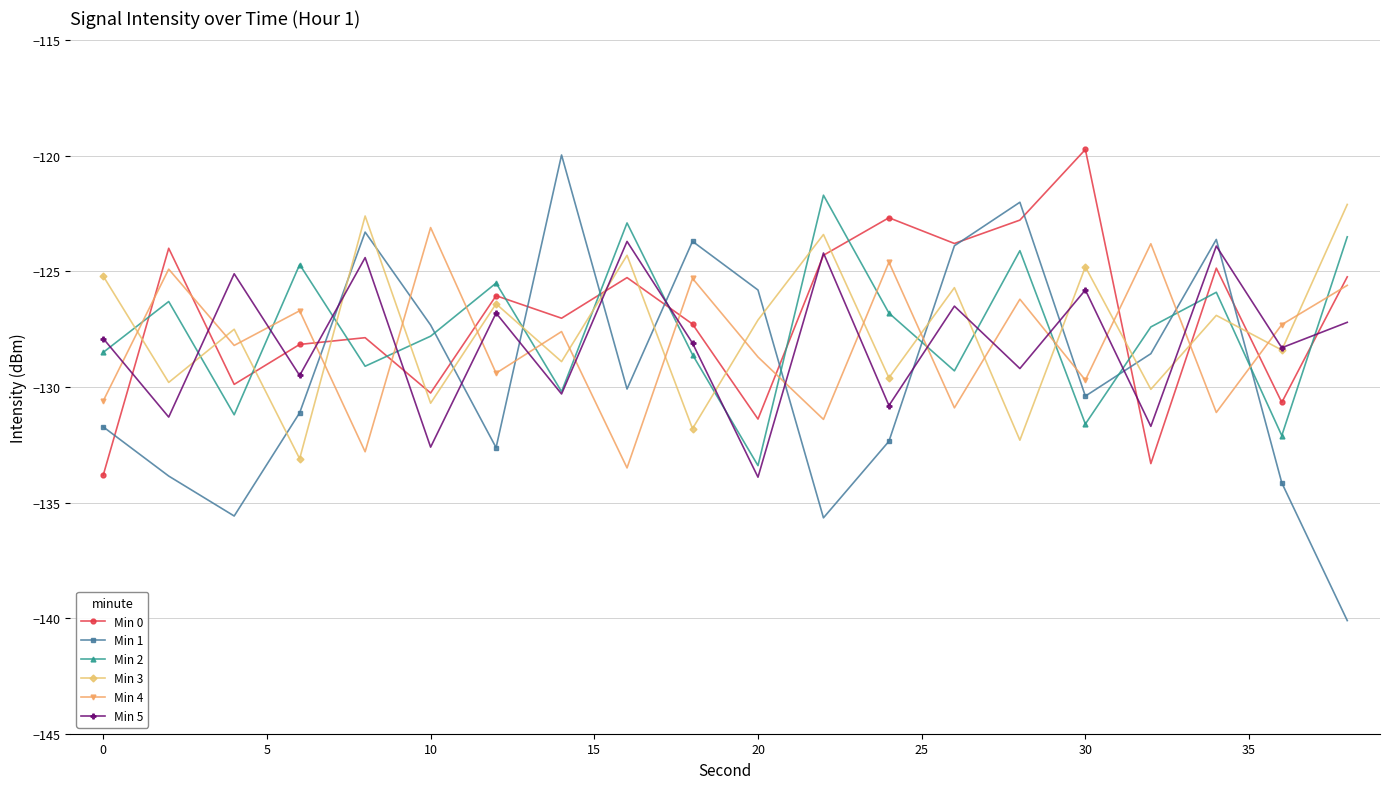

Which series ends up on top after the final intersection of Min 4 and Min 3?

Min 3